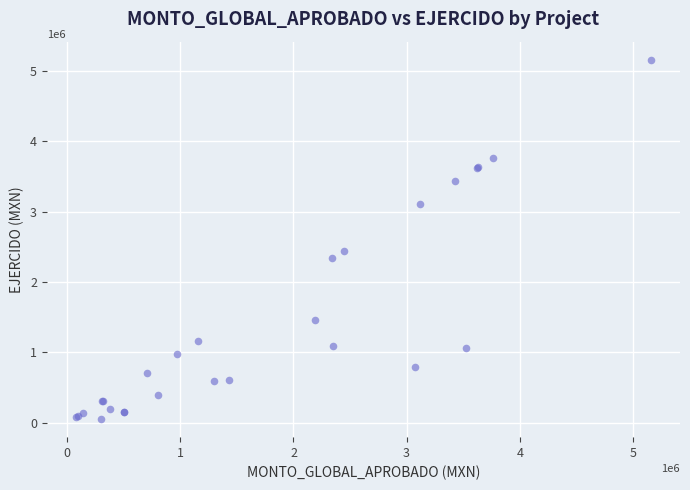

What Y value in the scatter plot is closest to 2605823?

2447074.5